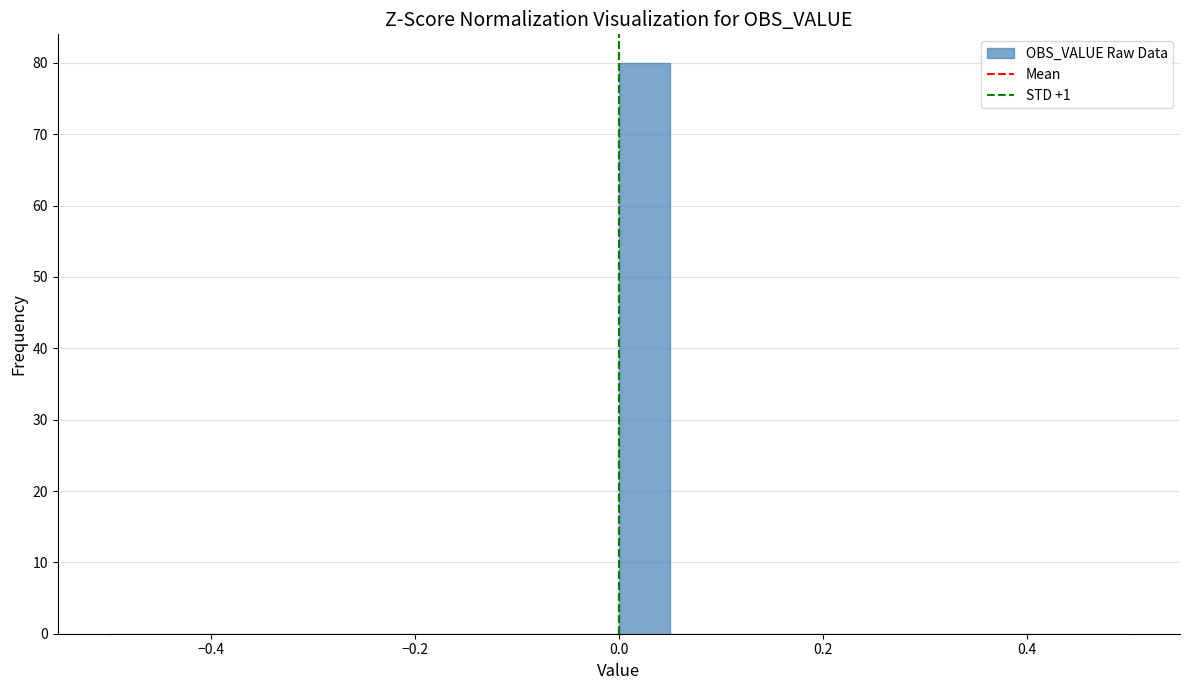

Around what value on the x-axis is the tallest bar? Give the approximate position of its centre, as read against the axis.

0.02